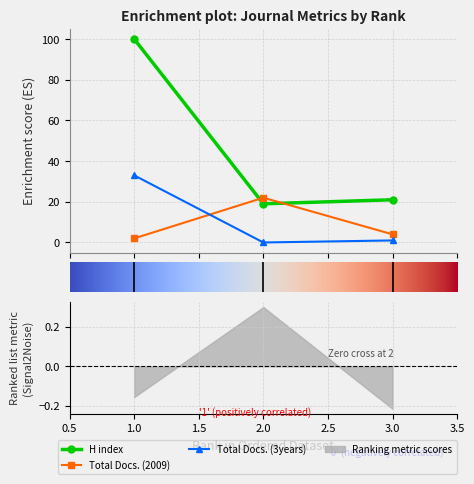

What is the difference between the maximum and minimum values in the Total Docs. (2009) series?

20